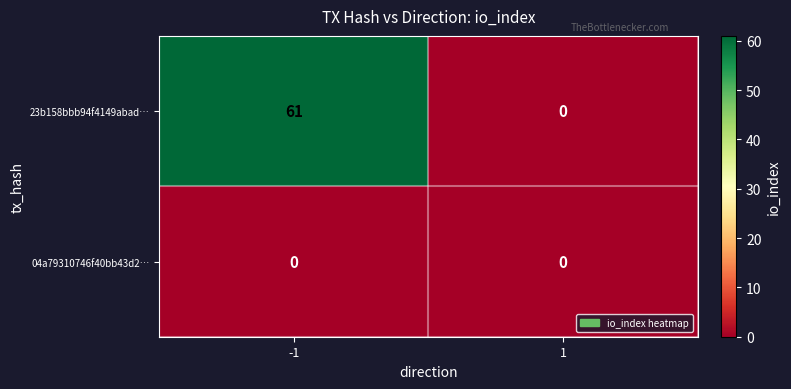

The 04a79310746f40bb43d2… series shows 0 at 1. True or false?

True